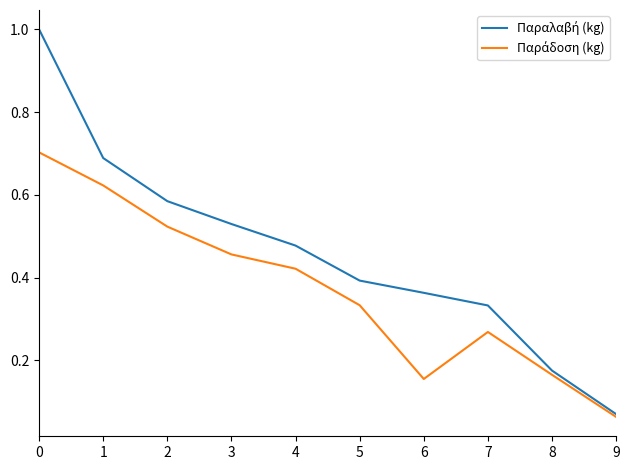

At which category does the chart reach its minimum across all series?

9